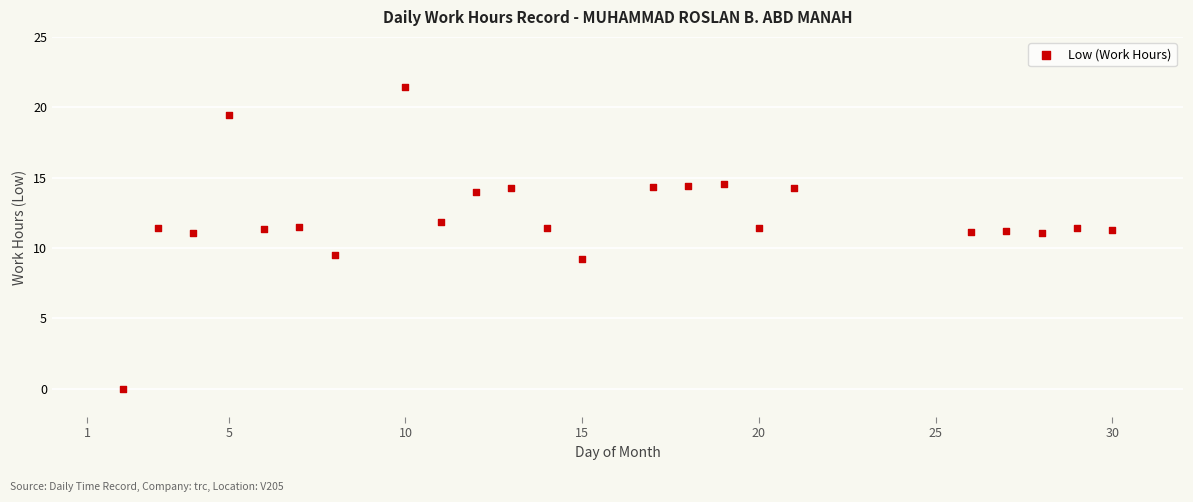

What is the range of Y values (max minus min)?

21.4